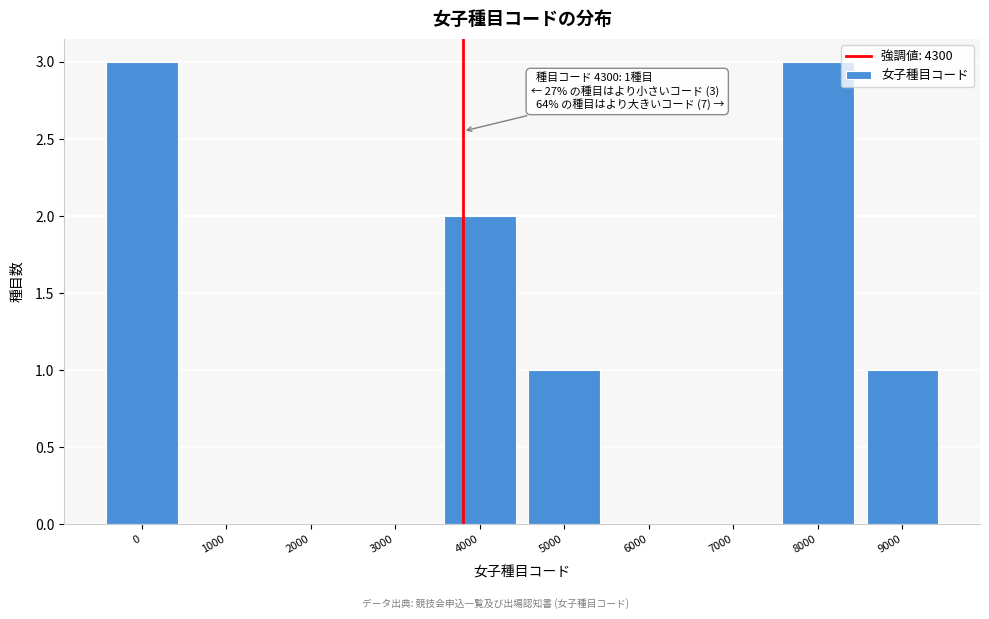

Reading left to right, extract all data points from this chart.

0=3	1000=0	2000=0	3000=0	4000=2	5000=1	6000=0	7000=0	8000=3	9000=1